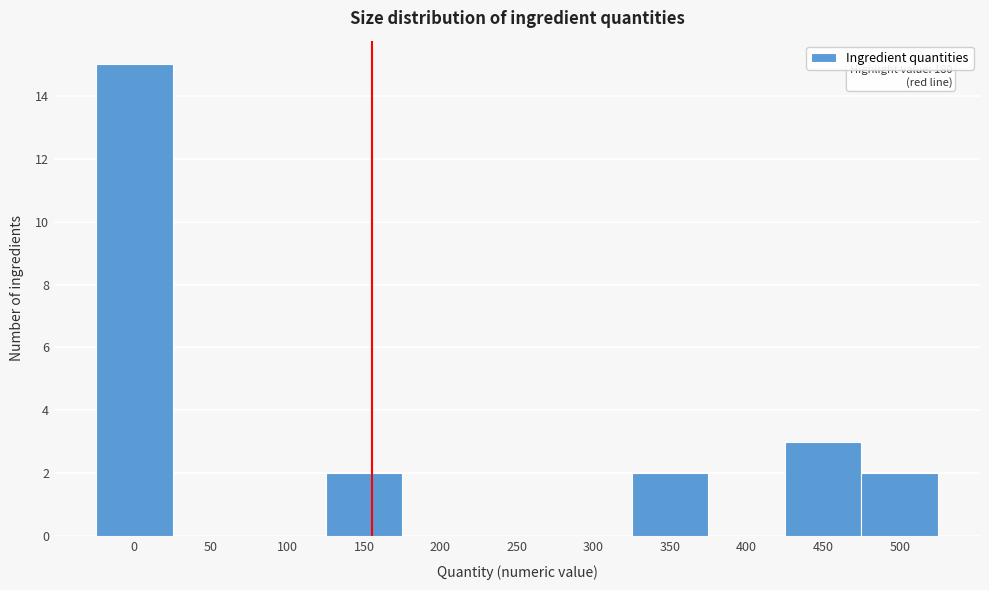

Reading left to right, list all the values displayed in this chart.

0=15	50=0	100=0	150=2	200=0	250=0	300=0	350=2	400=0	450=3	500=2